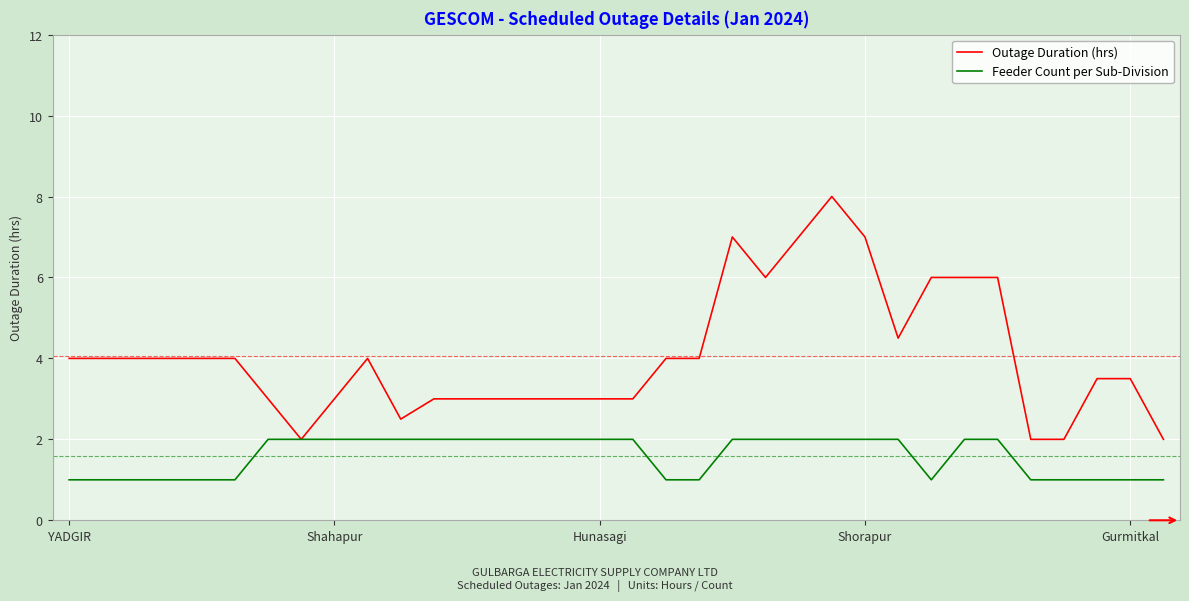

Rank the series by their average value, from highest to lowest.

Outage Duration (hrs), Feeder Count per Sub-Division